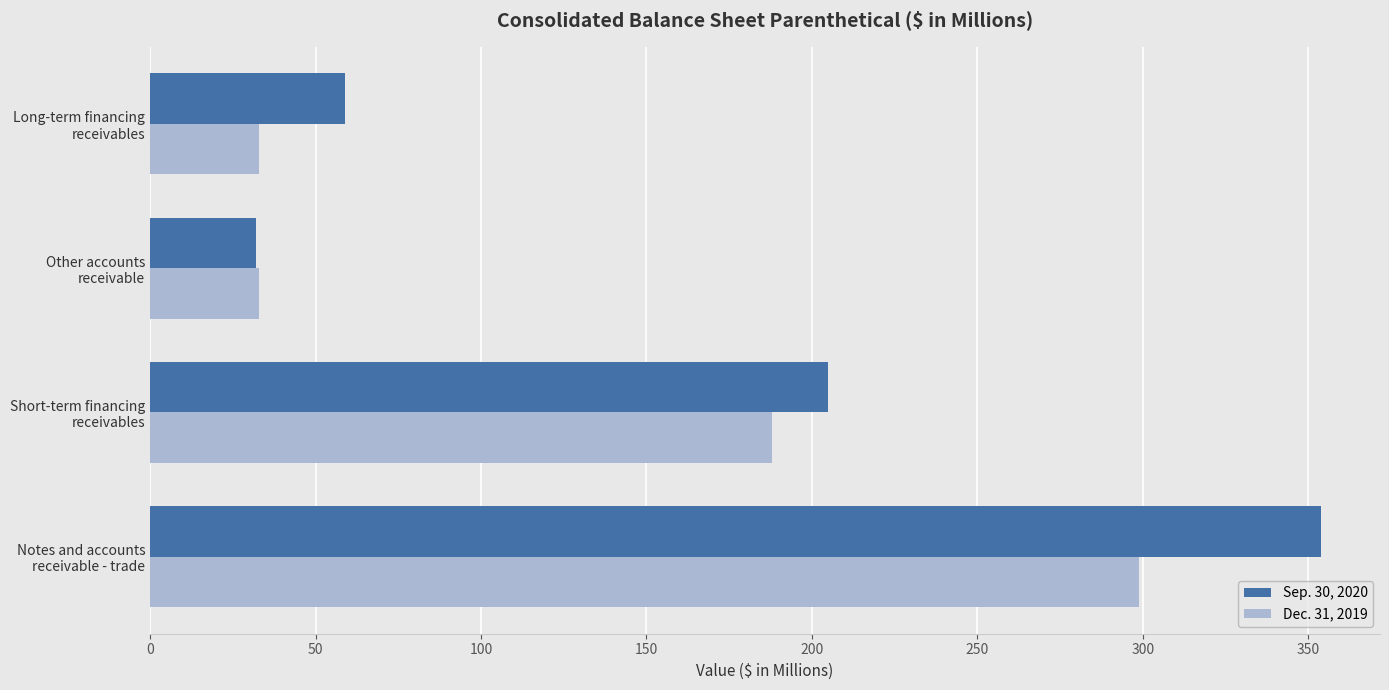

Which series has the widest spread of values?

Sep. 30, 2020